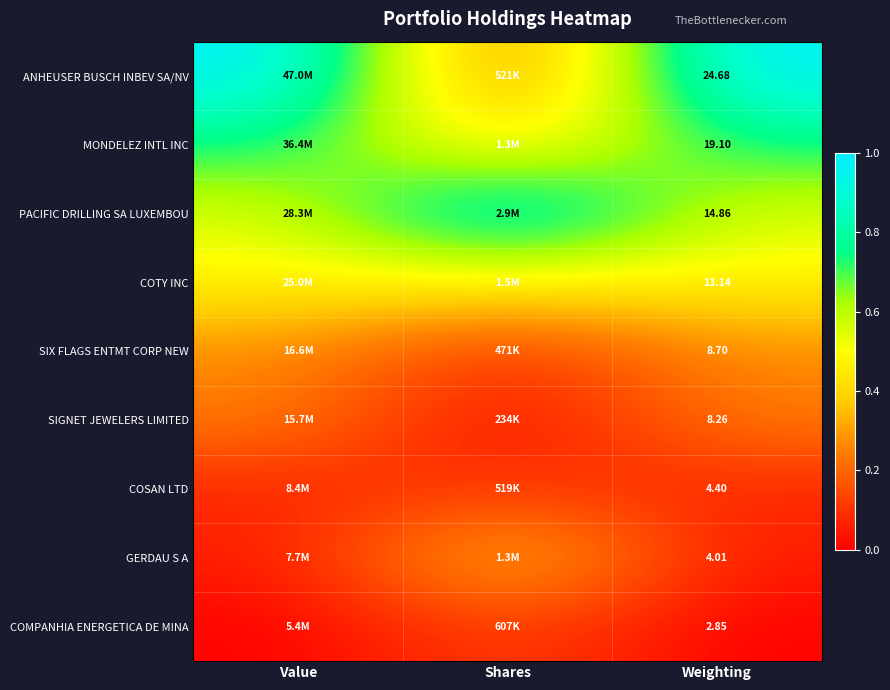

Rank the series at Weighting from lowest to highest value.

COMPANHIA ENERGETICA DE MINA, GERDAU S A, COSAN LTD, SIGNET JEWELERS LIMITED, SIX FLAGS ENTMT CORP NEW, COTY INC, PACIFIC DRILLING SA LUXEMBOU, MONDELEZ INTL INC, ANHEUSER BUSCH INBEV SA/NV